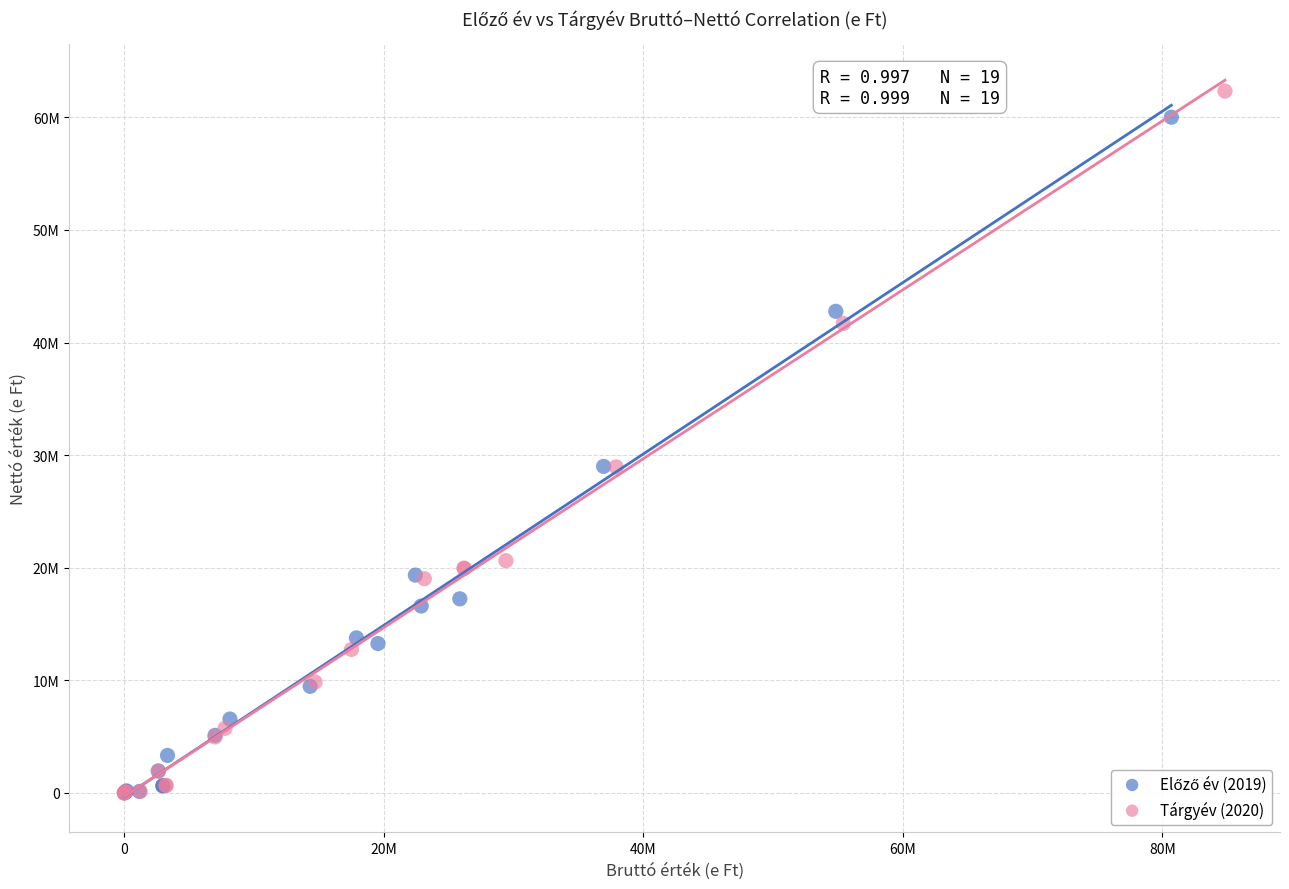

Which series has the widest spread of Y values?

Tárgyév (2020)